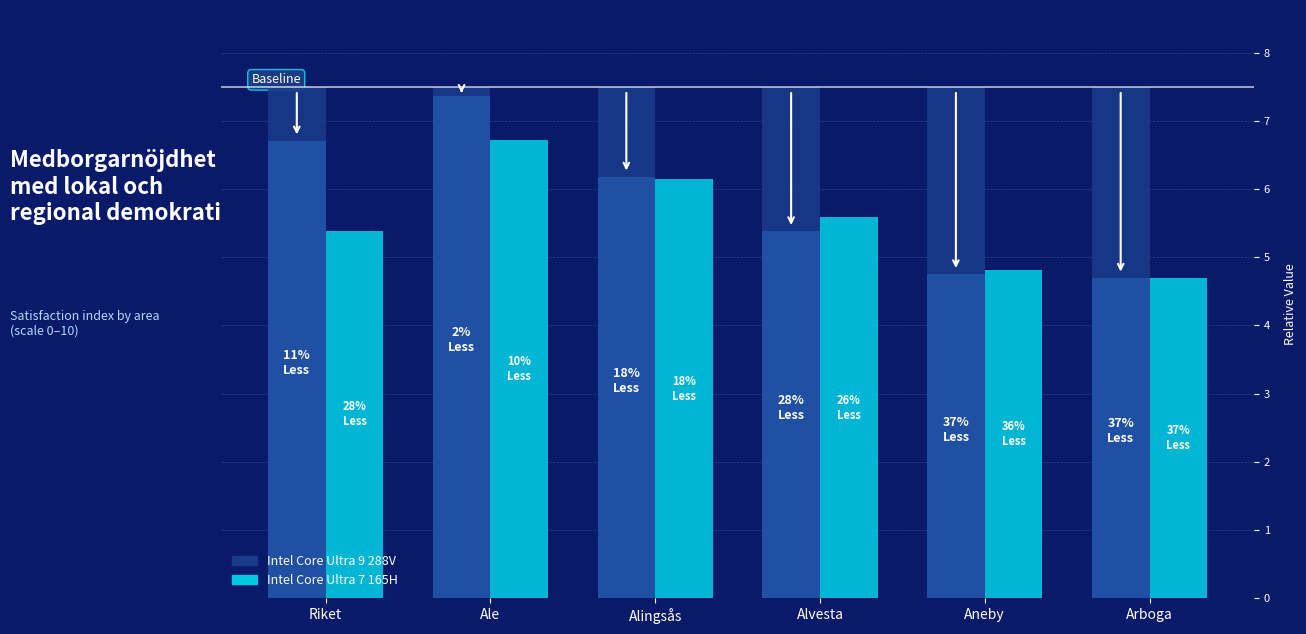

What position from the left is Alingsås?

3